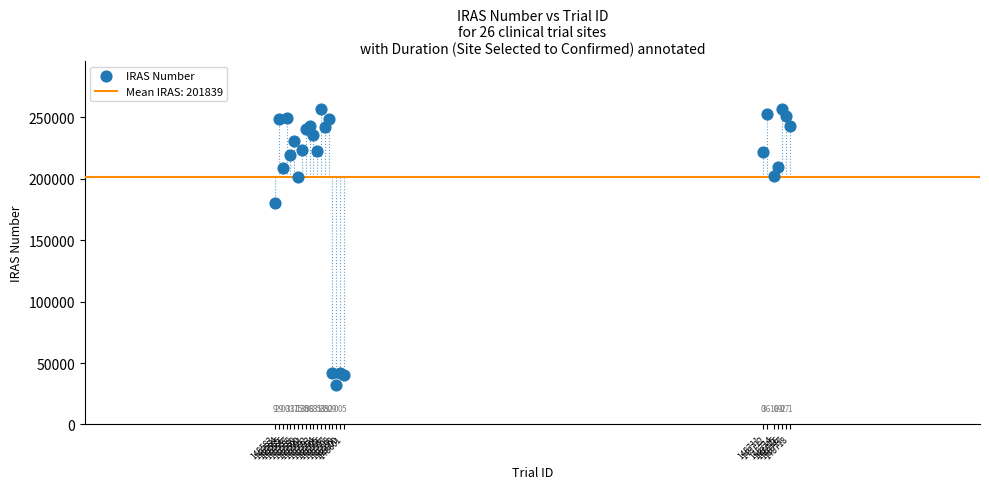

What Y value in the scatter plot is closest to 144485?

180454